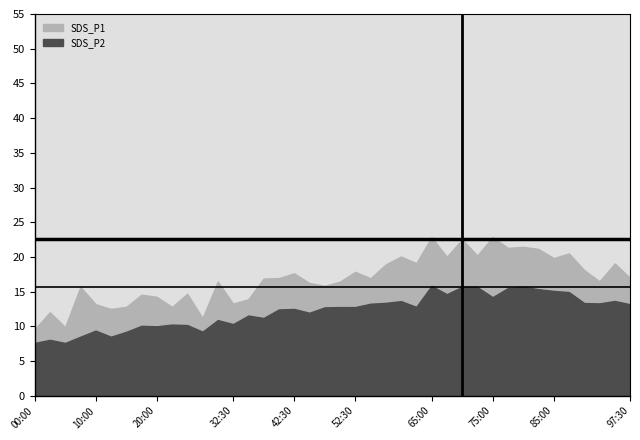

What is the sum of all SDS_P1 values?

355.2